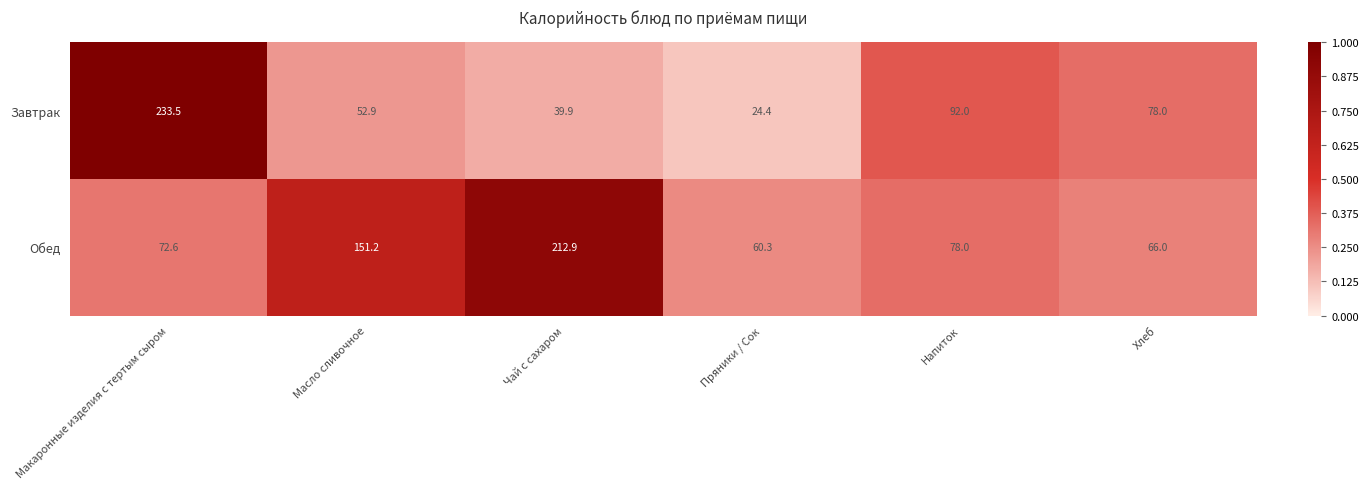

What is the lowest value of the Завтрак series?

24.4